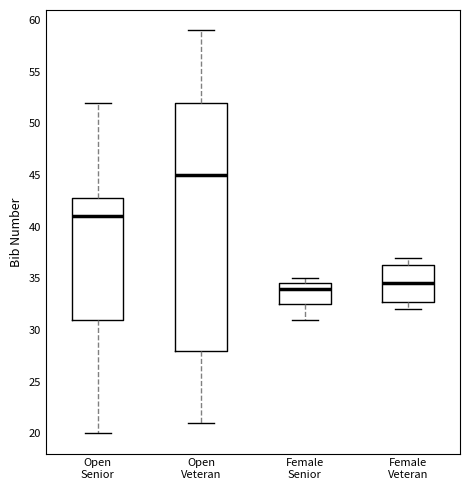

Comparing the boxes themselves (not the whiskers), which one is the tallest?

Open Veteran